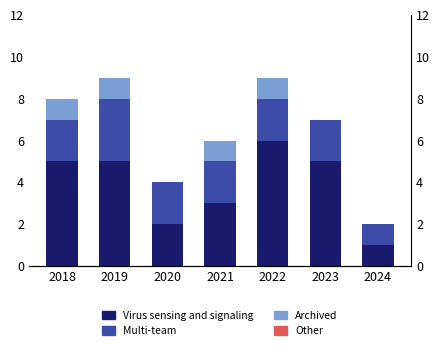

What is the difference between the maximum and minimum values in the Virus sensing and signaling series?

5